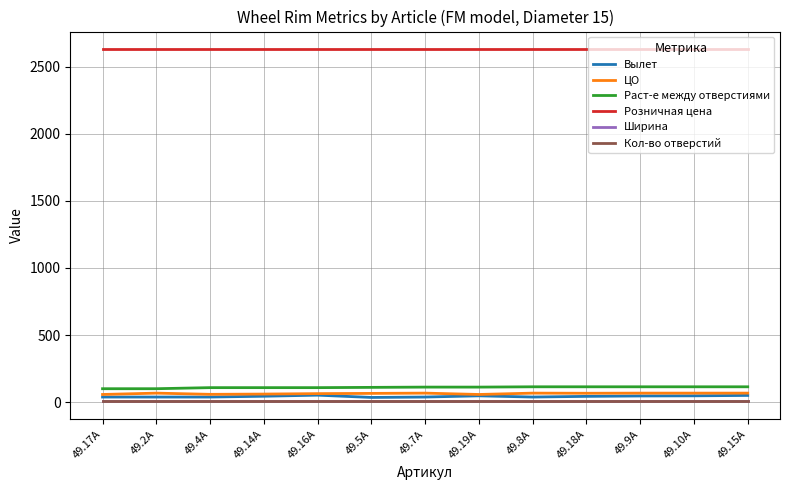

Is the value of Ширина at 49.19А greater than the value of Розничная цена at 49.17А?

No